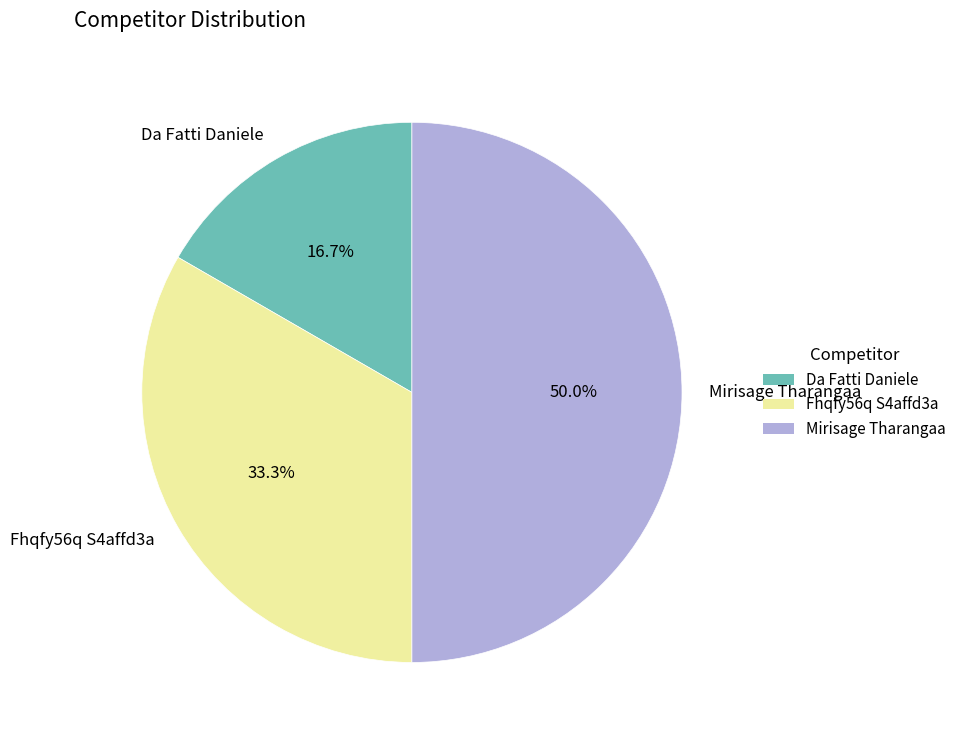

Combined, do Mirisage Tharangaa and Fhqfy56q S4affd3a account for over 50%?

Yes